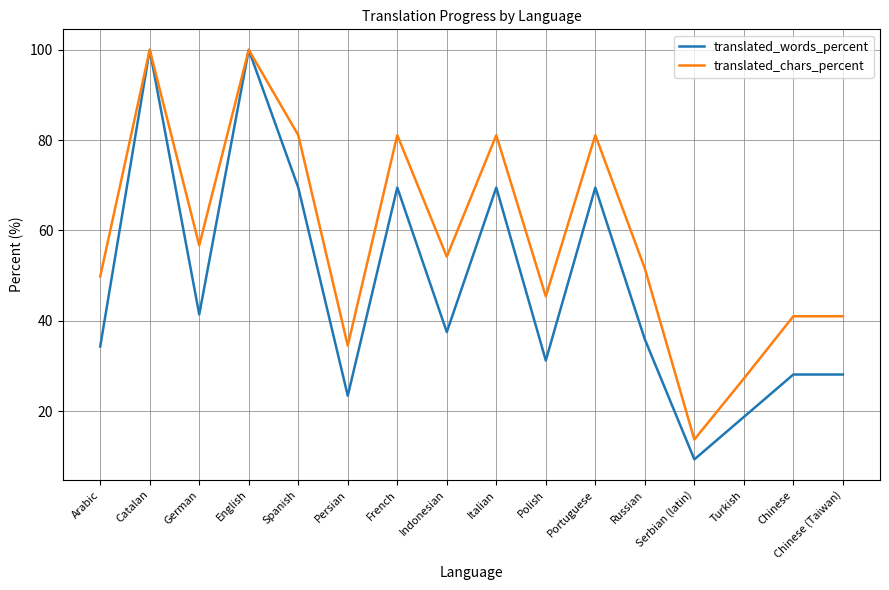

The translated_words_percent series shows 90.4 at Portuguese. True or false?

False